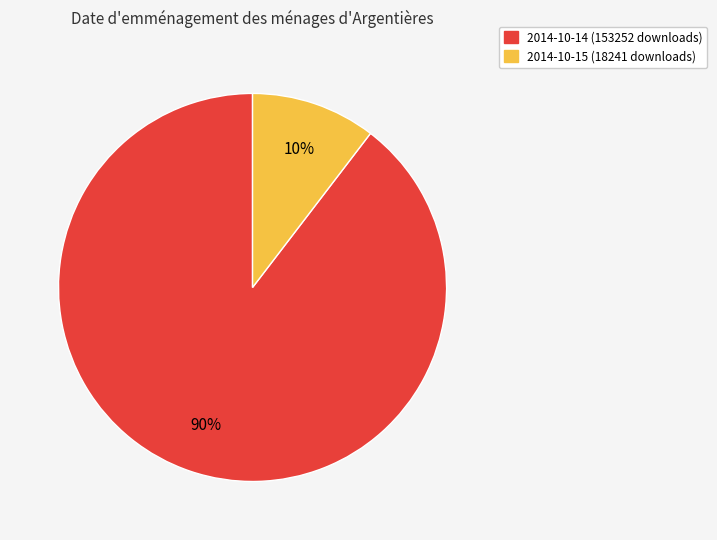

Which category accounts for the majority?

2014-10-14